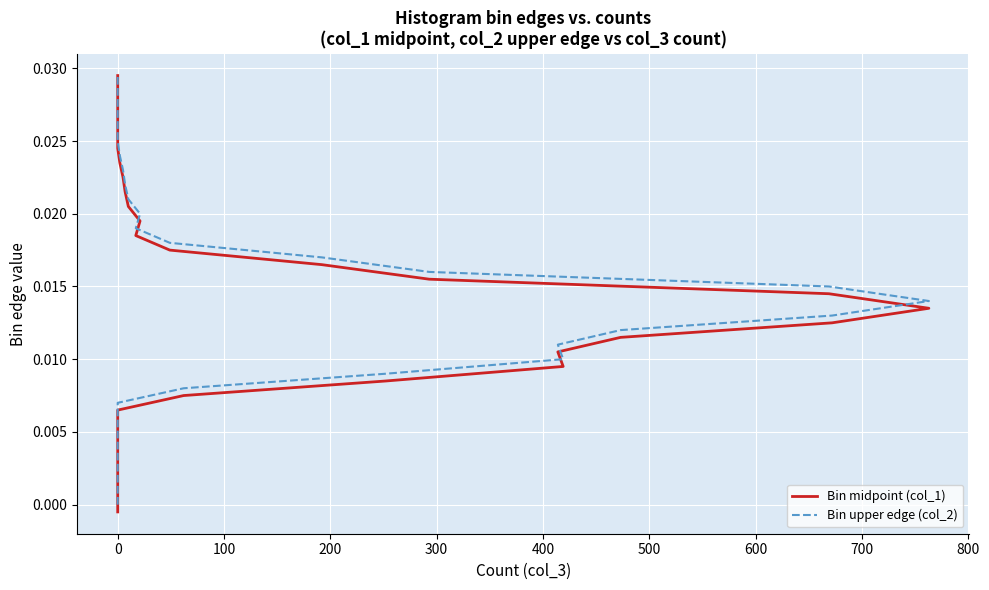

True or false: Bin upper edge (col_2) has more than 2 interior local peaks.

False